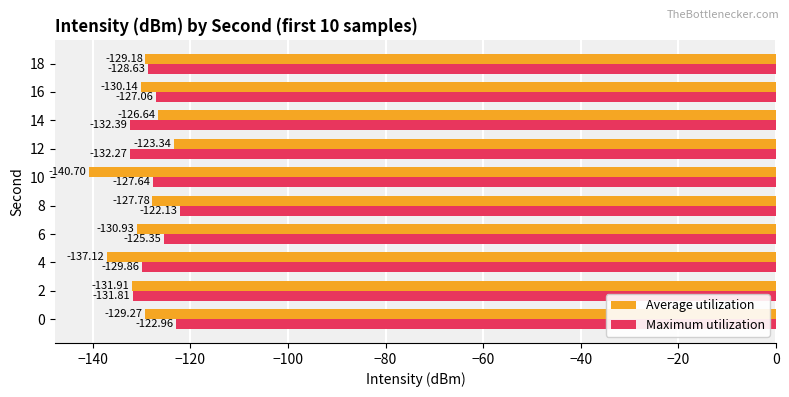

What is the difference between the Maximum utilization values at 10 and 4?

2.2